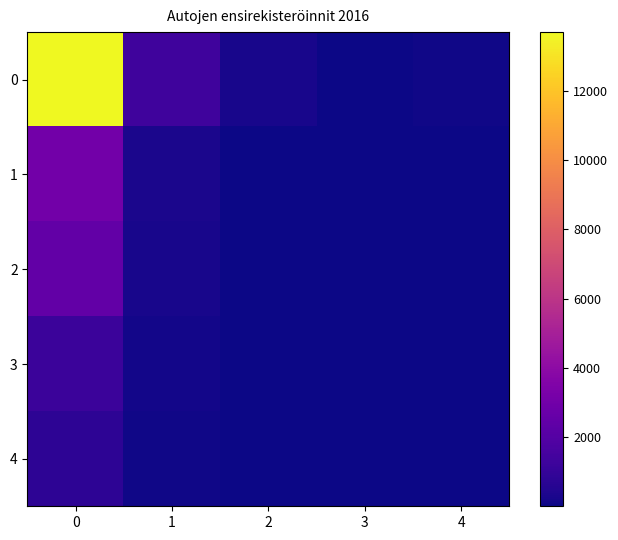

Reading left to right, extract all data points from this chart.

0: 0=13690	1=1335	2=234	3=28	4=100
1: 0=2997	1=315	2=53	3=9	4=21
2: 0=2507	1=225	2=49	3=3	4=26
3: 0=1224	1=136	2=38	3=10	4=7
4: 0=803	1=92	2=42	3=2	4=6